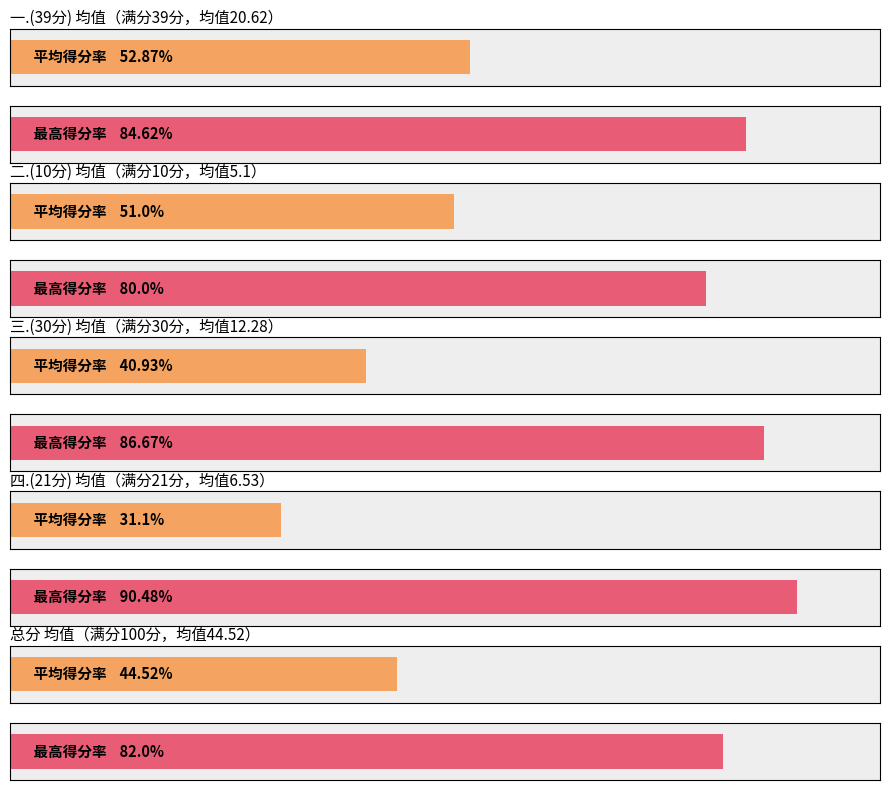

The 二.(10分) series shows 6 at 2. True or false?

True